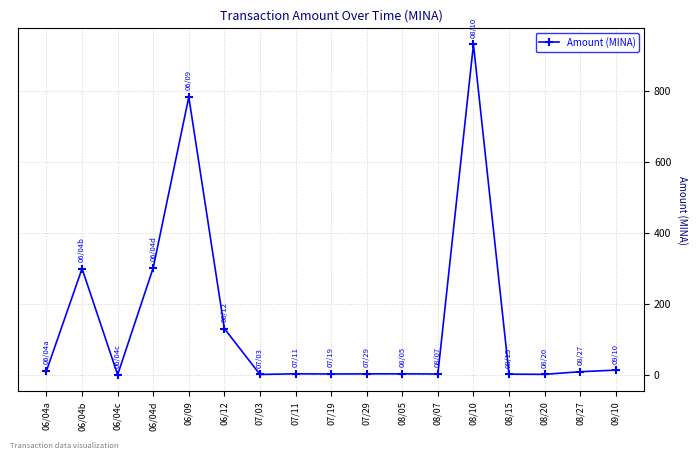

Which category has the highest value across all series?

08/10